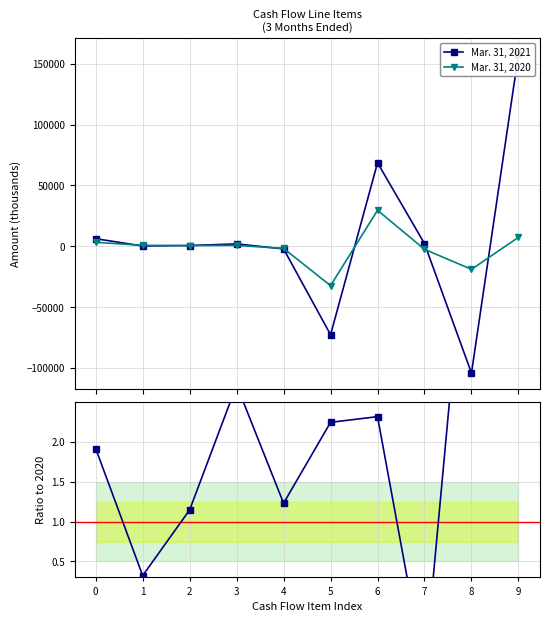

How many interior local valleys does the Mar. 31, 2020 series have?

3